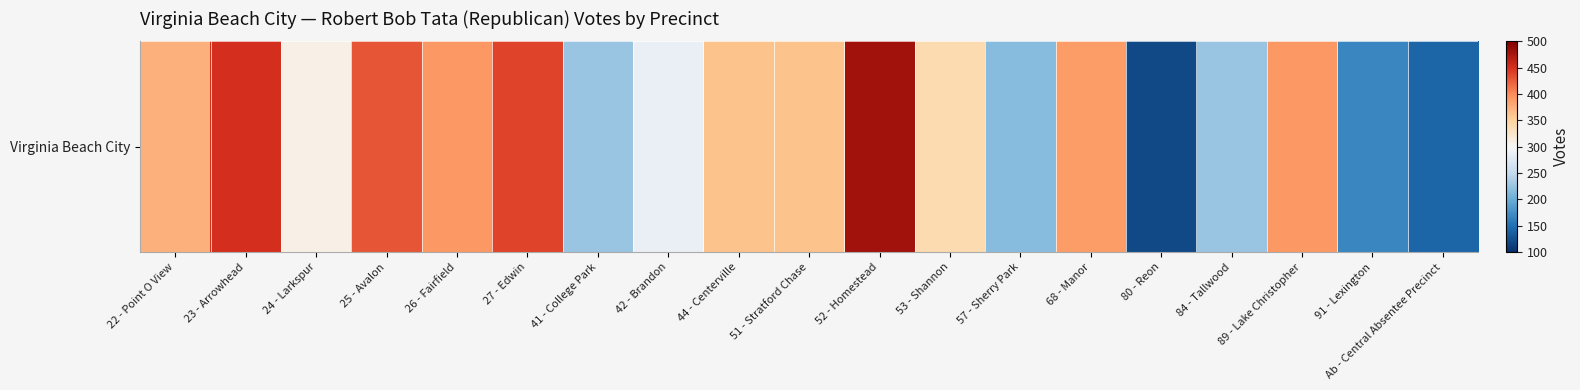

Count the number of categories in the chart.

19